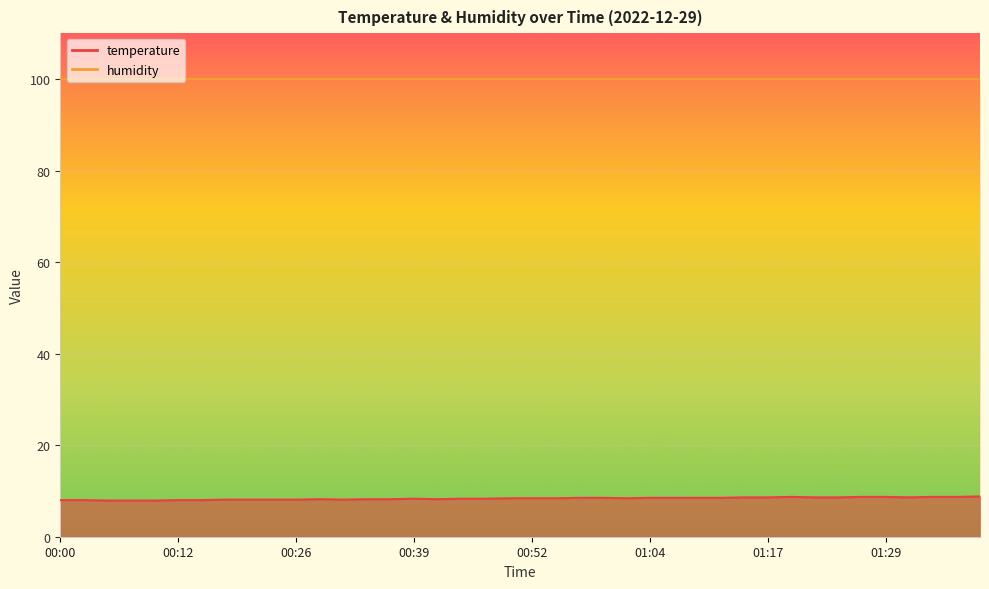

What is the sum of all values?

333.8